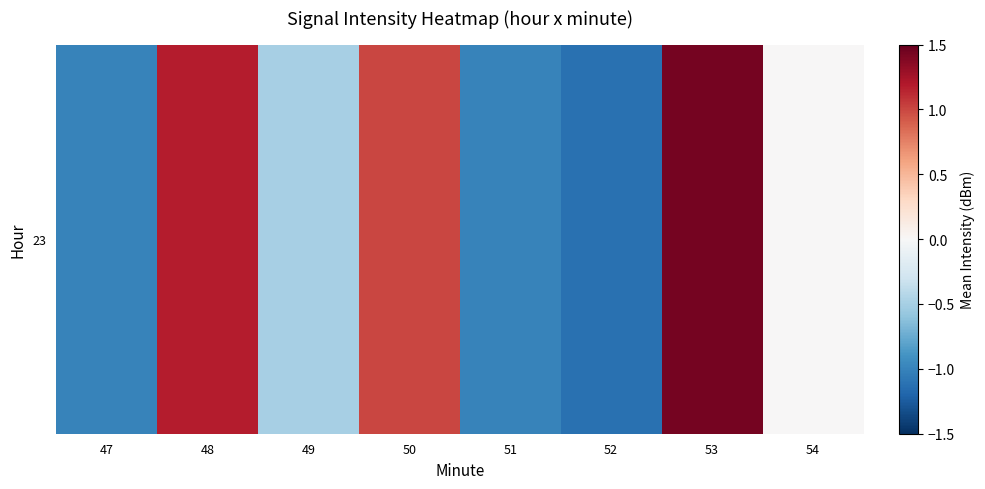

Rank the categories by value from lowest to highest.

52, 51, 47, 49, 54, 50, 48, 53